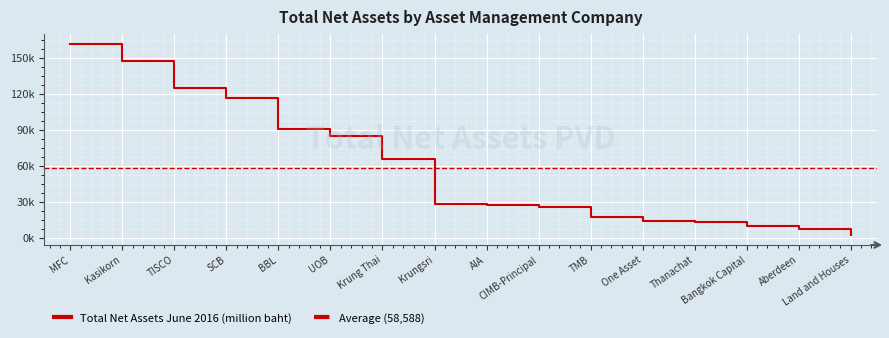

The value at Kasikorn is 147295.3. True or false?

True